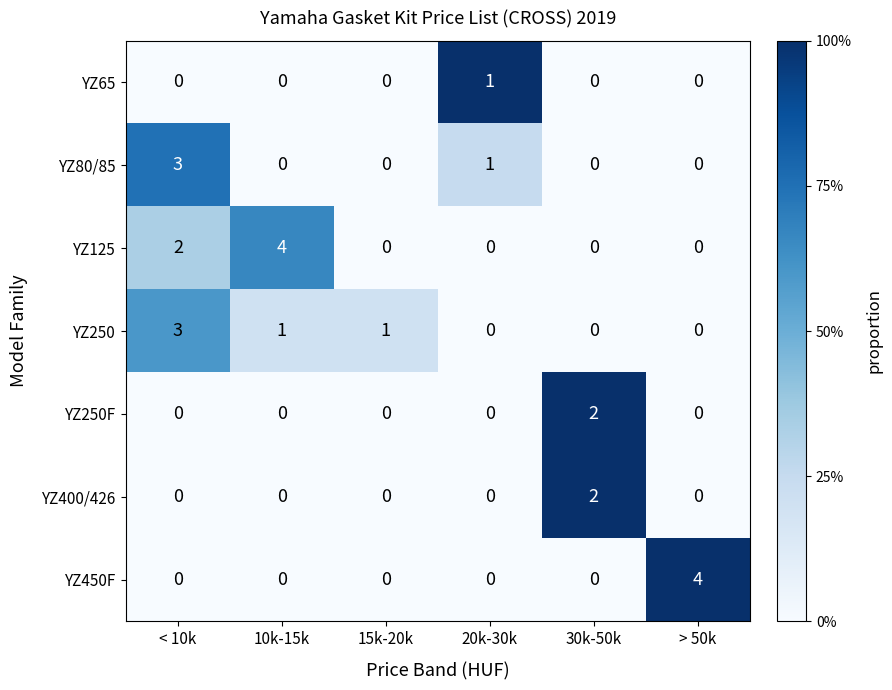

What is the total value across all series at 20k-30k?

2